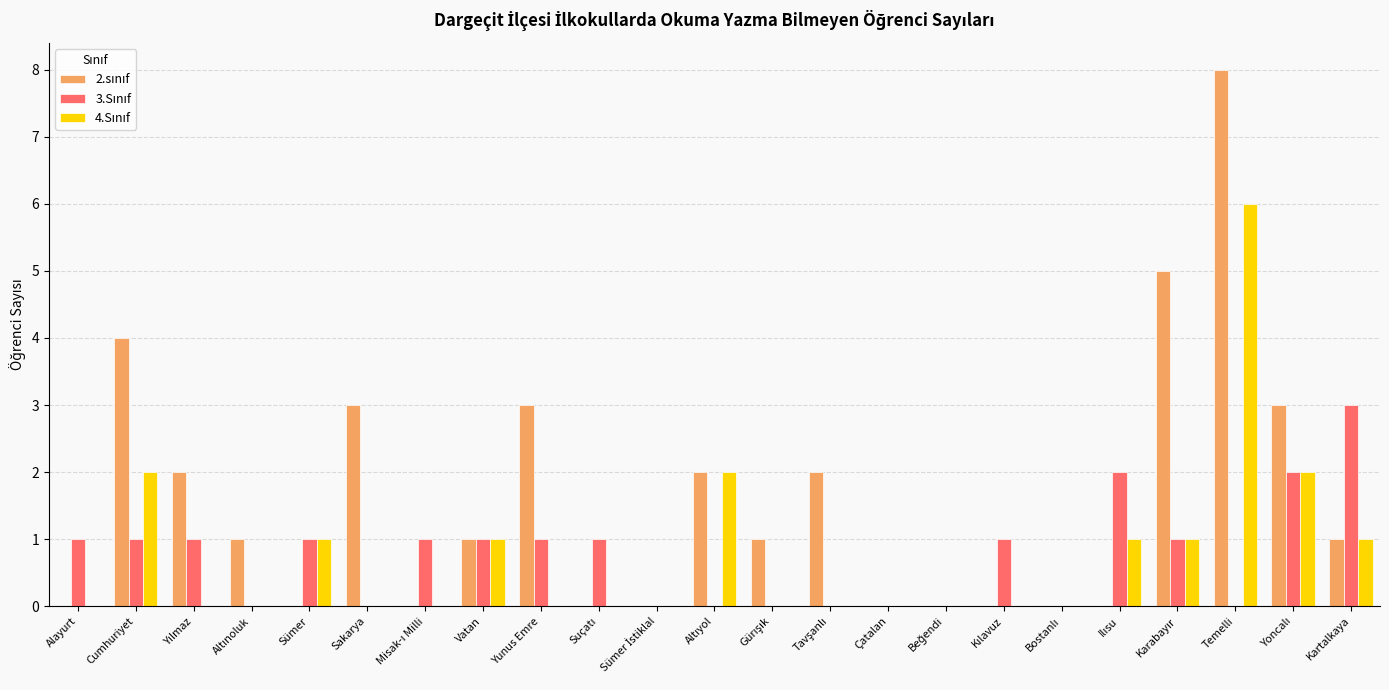

At which category is the sum across all series the highest?

Temelli